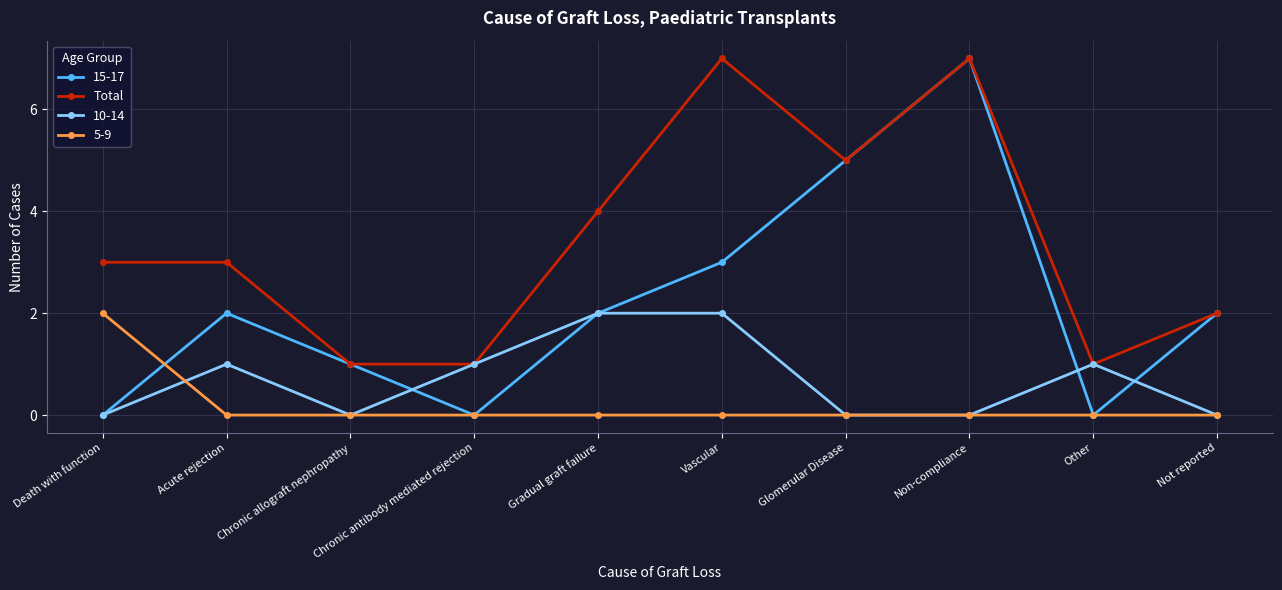

Rank the series by their average value, from lowest to highest.

5-9, 10-14, 15-17, Total